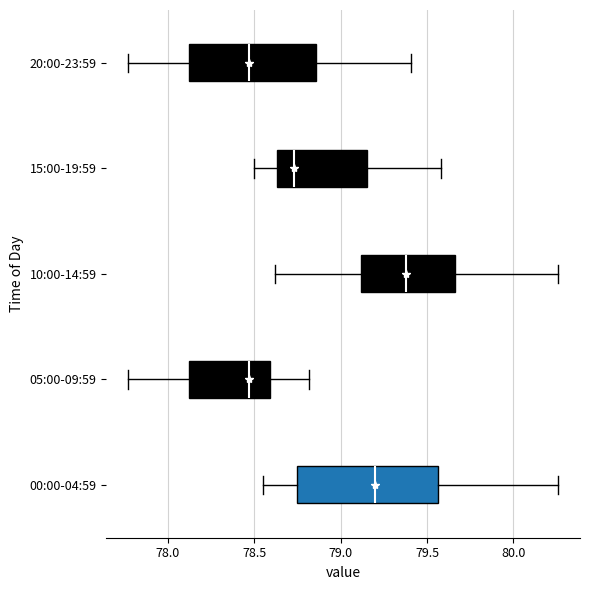

Reading bottom to top, transcribe this box plot: for each box, give where its median line is, the range the box spans, and where its two whiskers end, as read against the x-axis. The values are not printed on the chart, so give them approximately, as read against the axis.

00:00-04:59: median 79.20, box 78.75 to 79.55, whiskers 78.55 to 80.25
05:00-09:59: median 78.45, box 78.15 to 78.60, whiskers 77.75 to 78.80
10:00-14:59: median 79.40, box 79.10 to 79.65, whiskers 78.60 to 80.25
15:00-19:59: median 78.75, box 78.65 to 79.15, whiskers 78.50 to 79.60
20:00-23:59: median 78.45, box 78.15 to 78.85, whiskers 77.75 to 79.40